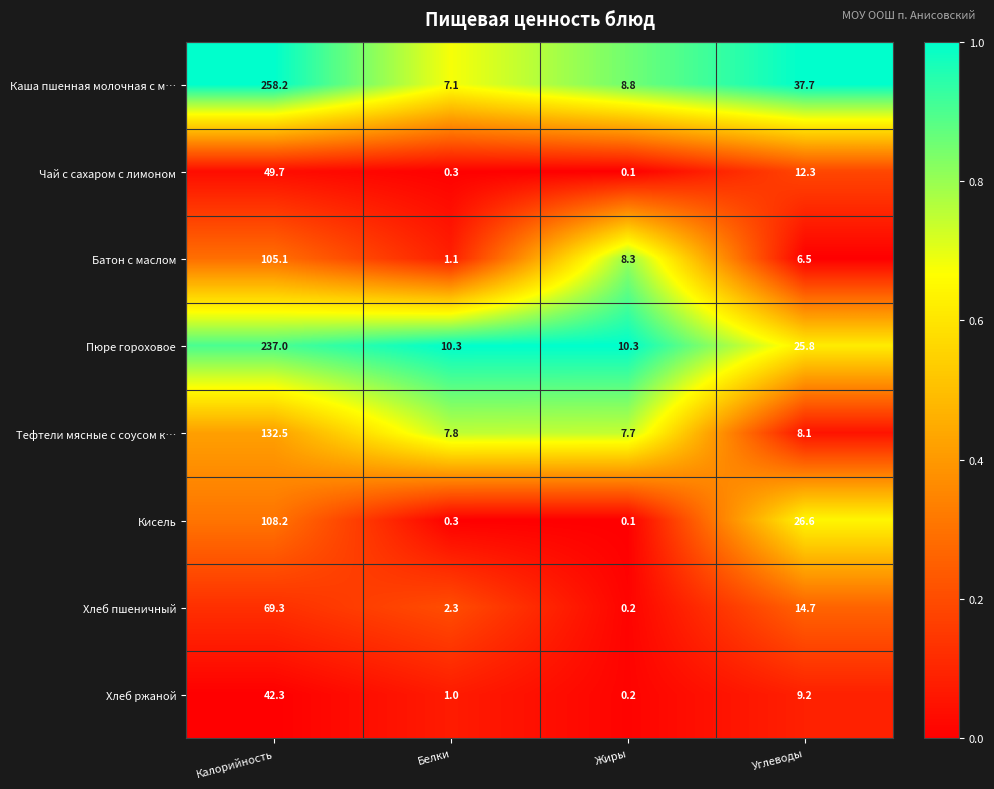

At which category does the chart reach its peak across all series?

Калорийность